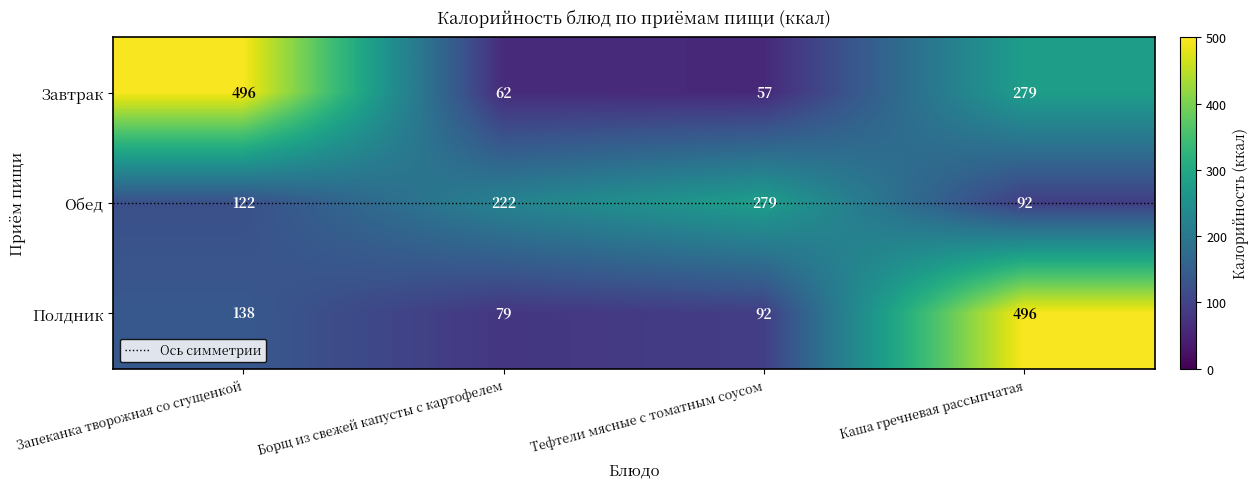

Where is Полдник nearest to the value 287?

Запеканка творожная со сгущенкой